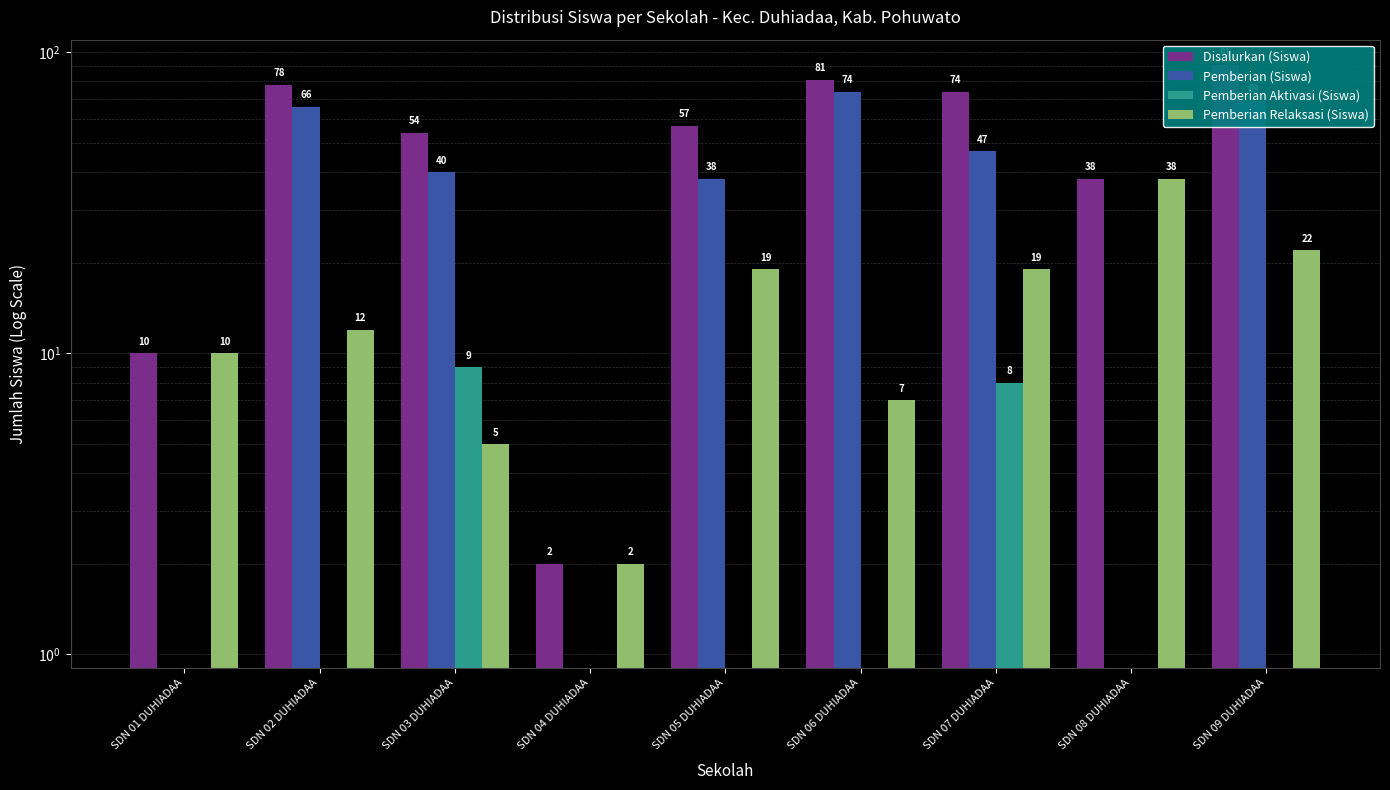

Reading left to right, what are all the values shown in this chart?

Disalurkan (Siswa): SDN 01 DUHIADAA=10	SDN 02 DUHIADAA=78	SDN 03 DUHIADAA=54	SDN 04 DUHIADAA=2	SDN 05 DUHIADAA=57	SDN 06 DUHIADAA=81	SDN 07 DUHIADAA=74	SDN 08 DUHIADAA=38	SDN 09 DUHIADAA=91
Pemberian (Siswa): SDN 01 DUHIADAA=0	SDN 02 DUHIADAA=66	SDN 03 DUHIADAA=40	SDN 04 DUHIADAA=0	SDN 05 DUHIADAA=38	SDN 06 DUHIADAA=74	SDN 07 DUHIADAA=47	SDN 08 DUHIADAA=0	SDN 09 DUHIADAA=69
Pemberian Aktivasi (Siswa): SDN 01 DUHIADAA=0	SDN 02 DUHIADAA=0	SDN 03 DUHIADAA=9	SDN 04 DUHIADAA=0	SDN 05 DUHIADAA=0	SDN 06 DUHIADAA=0	SDN 07 DUHIADAA=8	SDN 08 DUHIADAA=0	SDN 09 DUHIADAA=0
Pemberian Relaksasi (Siswa): SDN 01 DUHIADAA=10	SDN 02 DUHIADAA=12	SDN 03 DUHIADAA=5	SDN 04 DUHIADAA=2	SDN 05 DUHIADAA=19	SDN 06 DUHIADAA=7	SDN 07 DUHIADAA=19	SDN 08 DUHIADAA=38	SDN 09 DUHIADAA=22